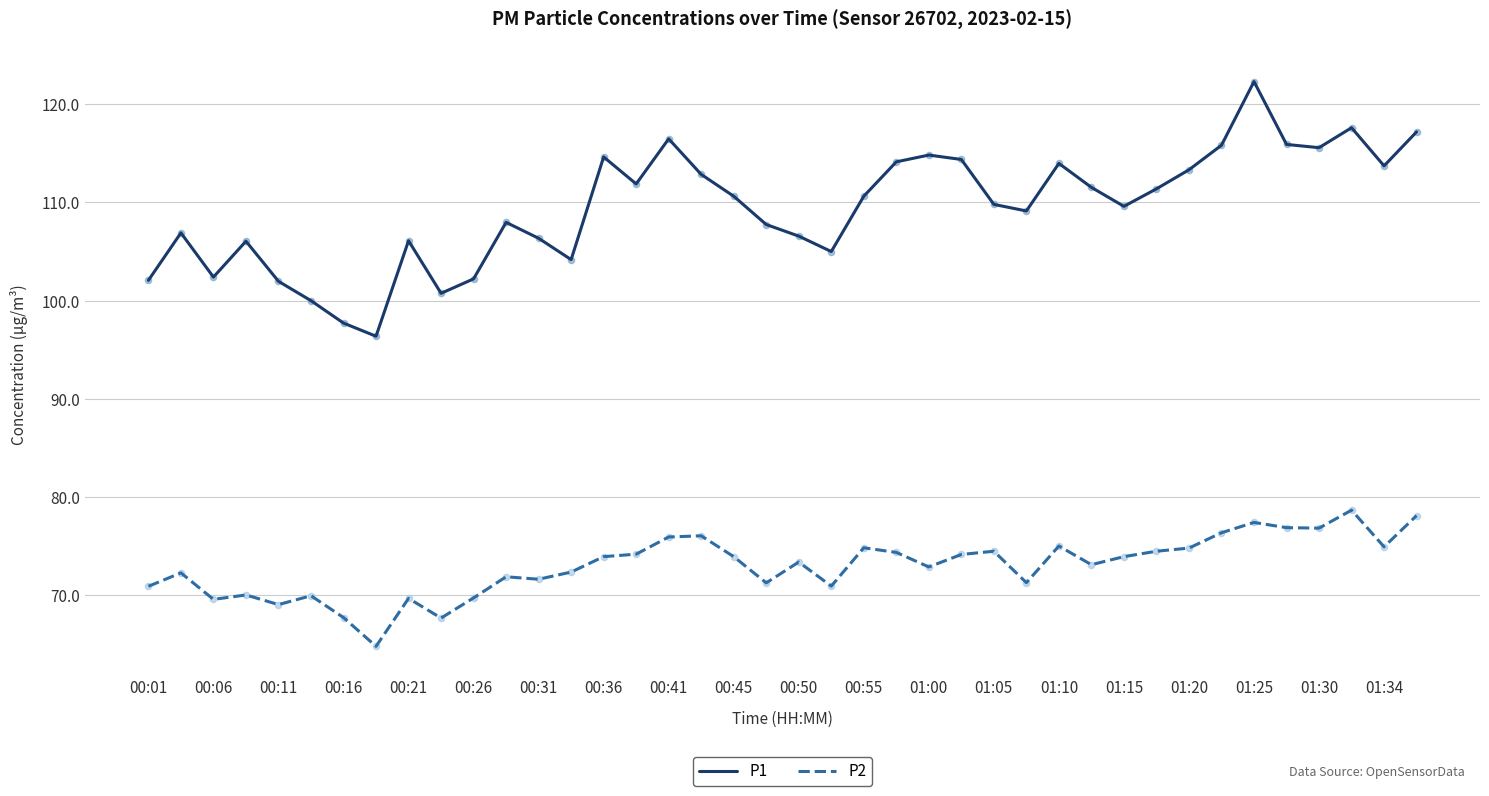

At how many categories does at least one series exceed 103?

32